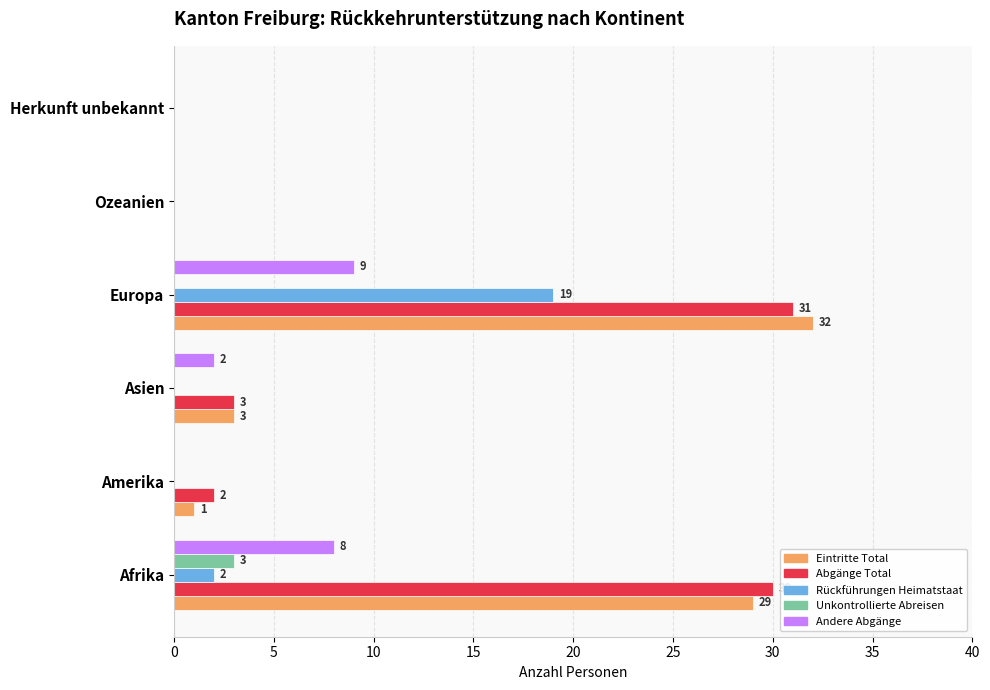

The value of Abgänge Total at Europa is 31. True or false?

True